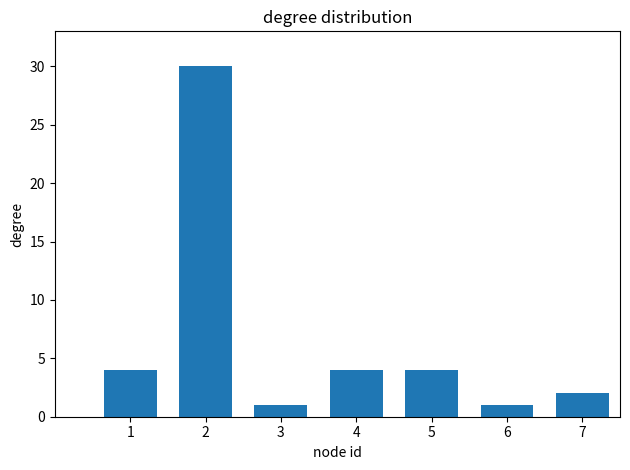

Is it true that the value at 5 is 4?

True